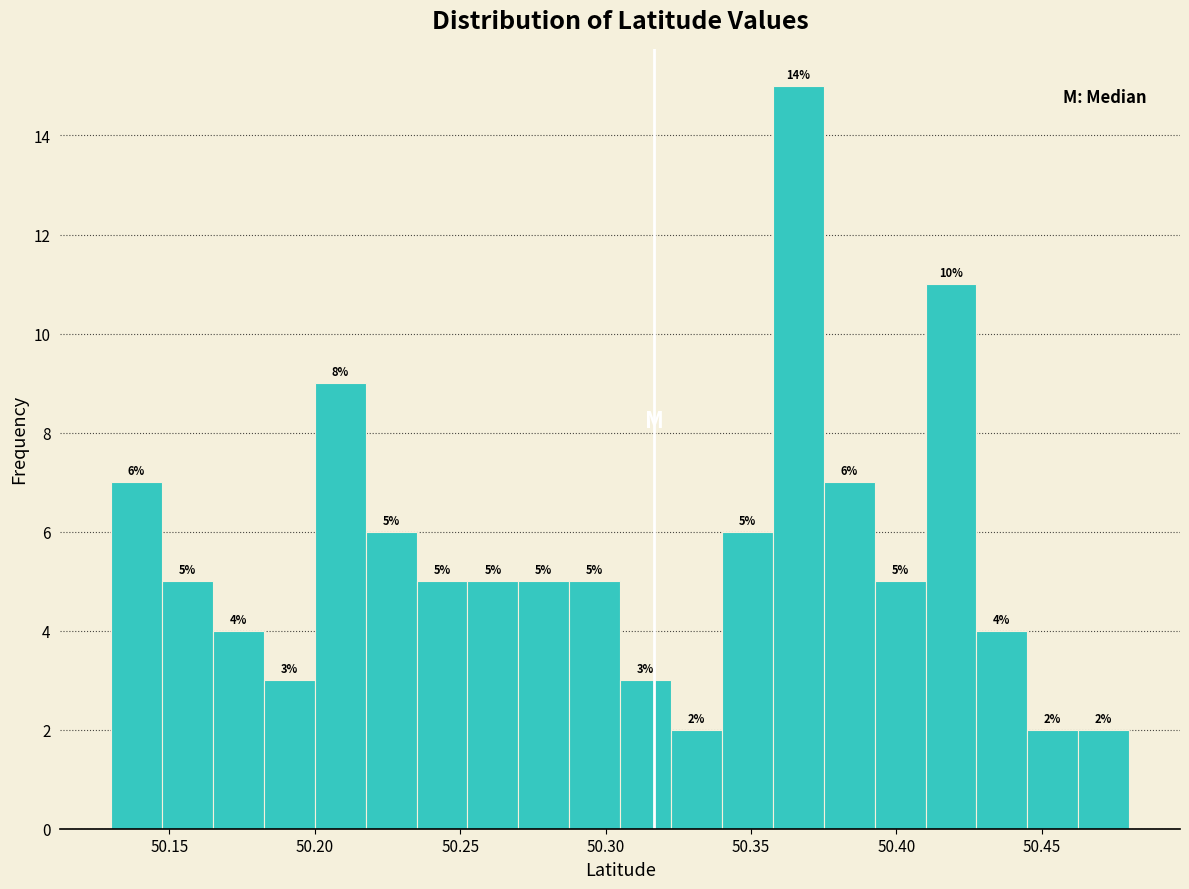

Around what value on the x-axis is the tallest bar? Give the approximate position of its centre, as read against the axis.

50.365